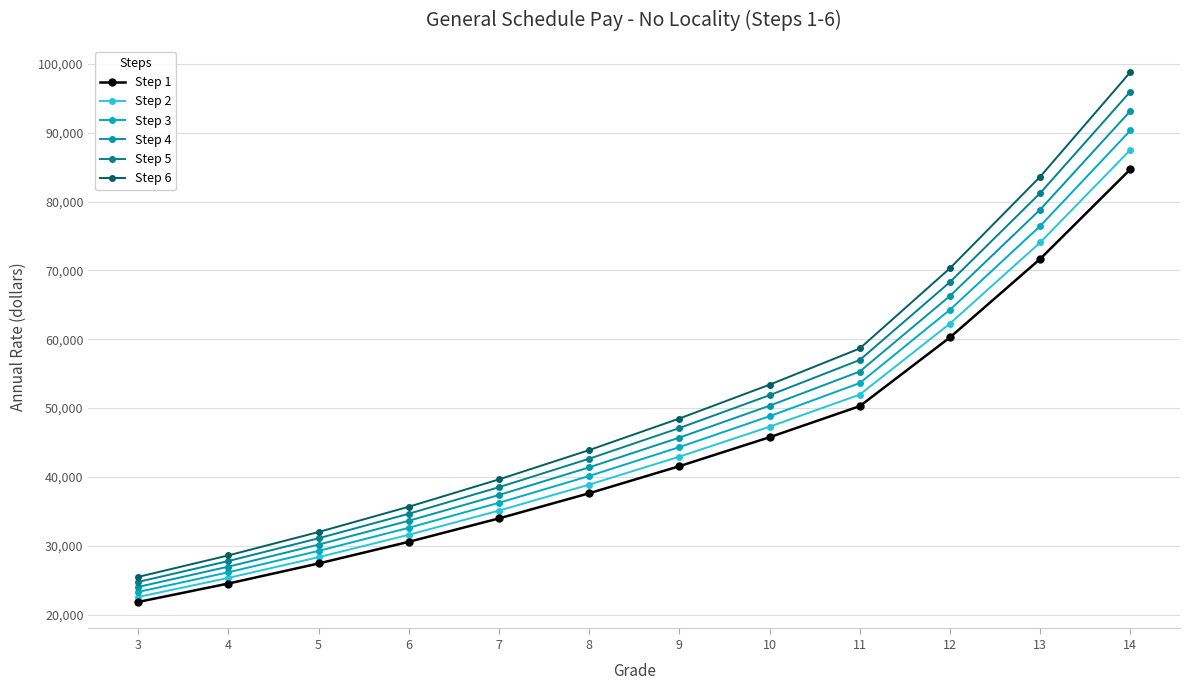

How many data points in Step 3 are less than 44333?

6